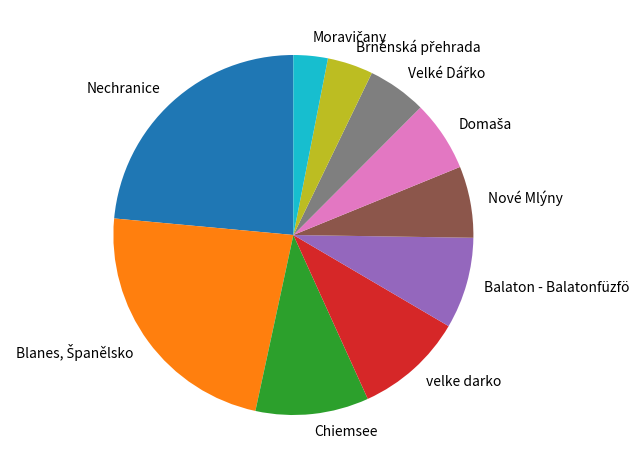

The Nové Mlýny slice represents 1% of the pie. True or false?

False